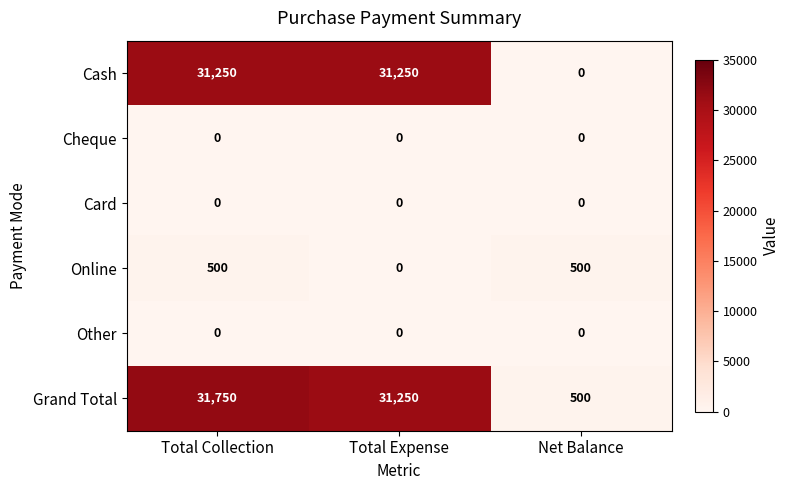

What is the spread (max minus min) of values at Total Collection?

31750